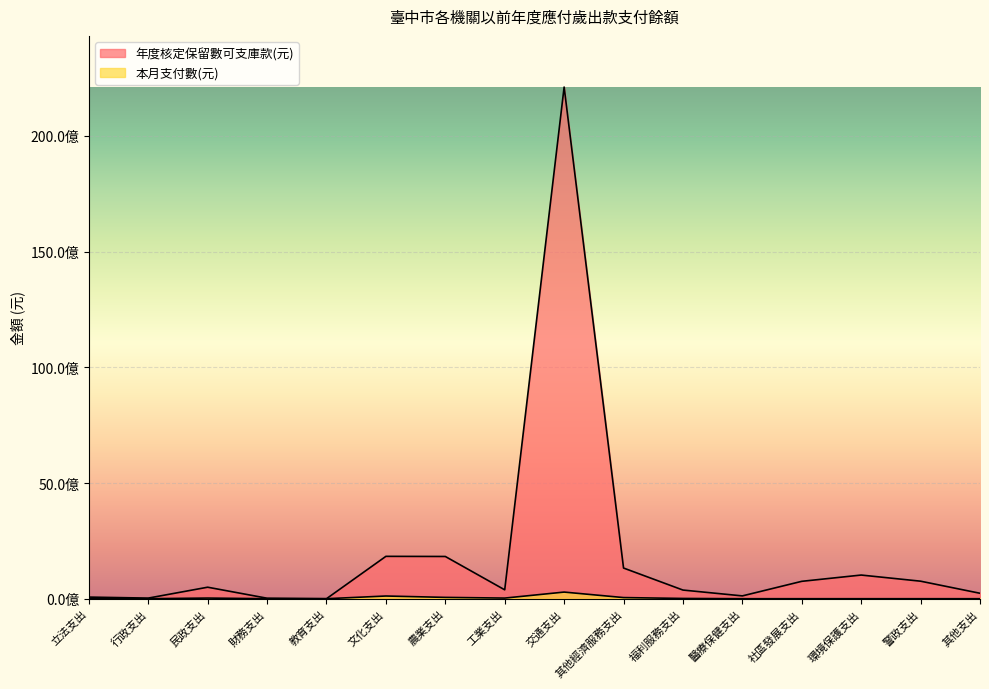

What is the difference between the maximum and second lowest values in the 本月支付數(元) series?

286448417